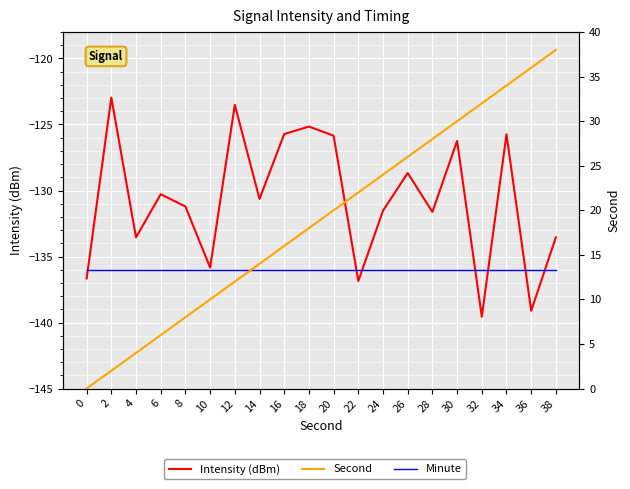

What is the value of the Minute point at the 6th from the left?

-136.0